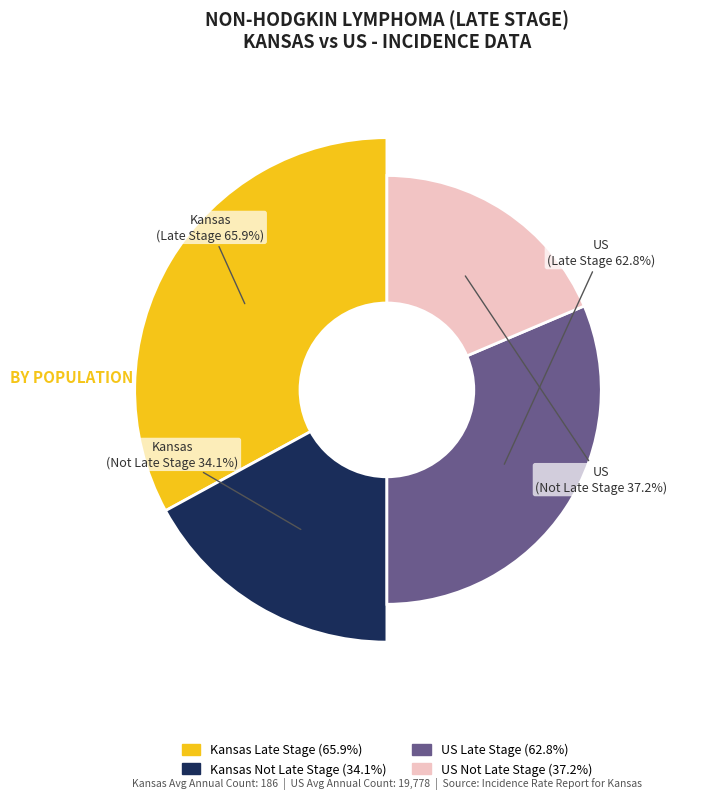

Which has a higher value, Kansas or US (SEER+NPCR)?

US (SEER+NPCR)